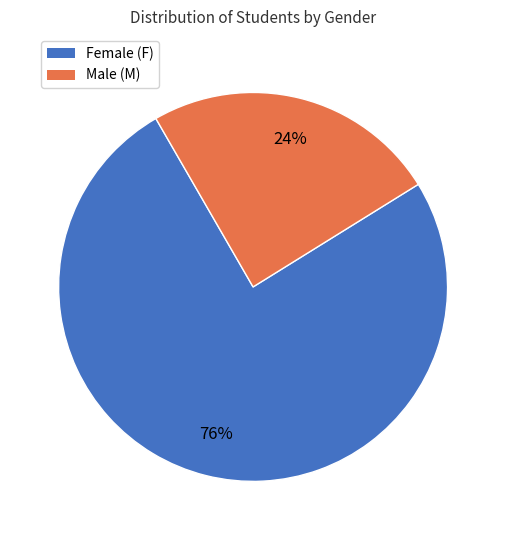

Does any single category account for the majority?

Yes